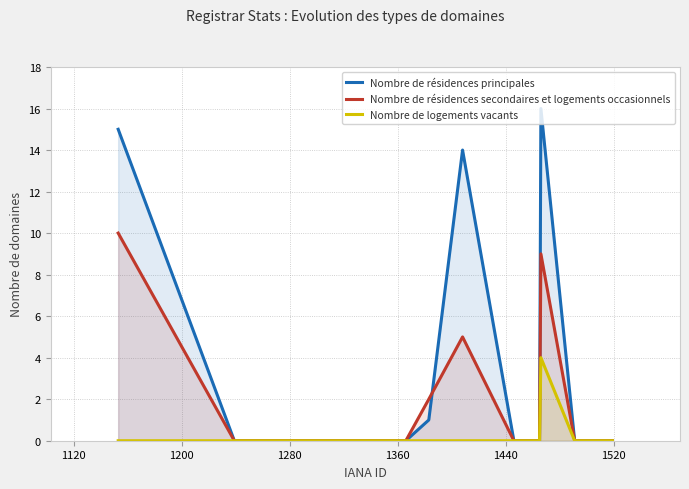

Which series ends up on top after the final intersection of Nombre de résidences secondaires et logements occasionnels and Nombre de résidences principales?

Nombre de résidences principales